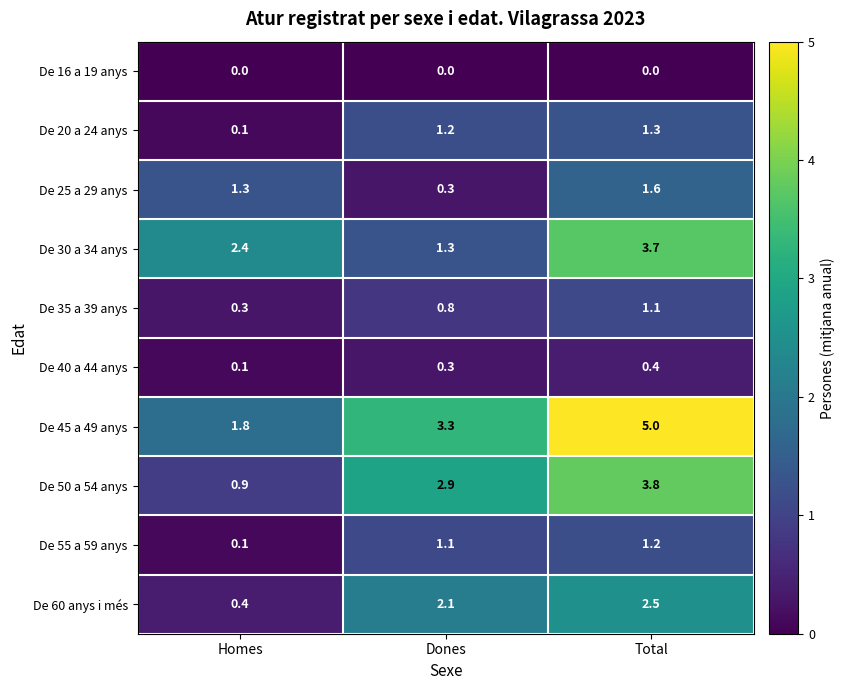

How many distinct data groups are displayed?

10